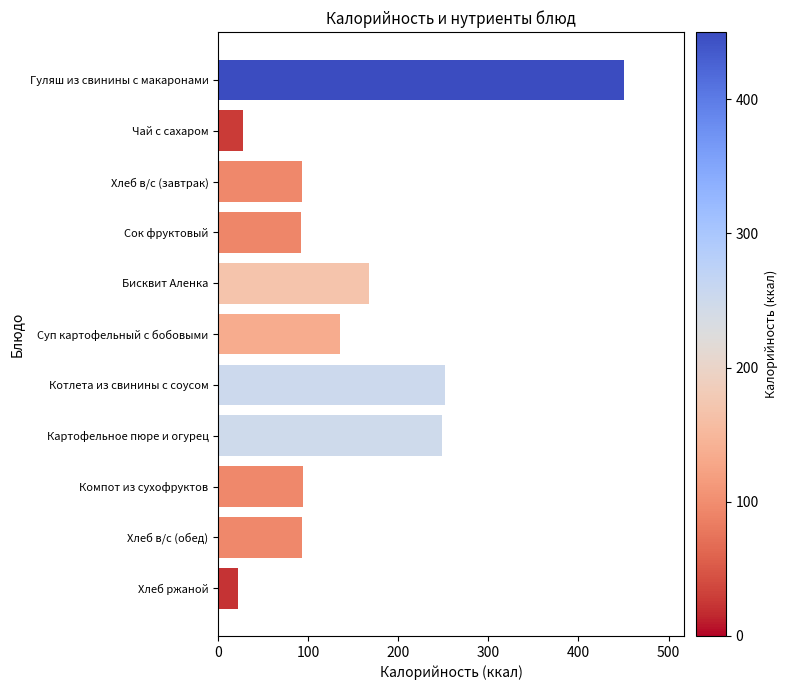

How many data points are above 94?

6